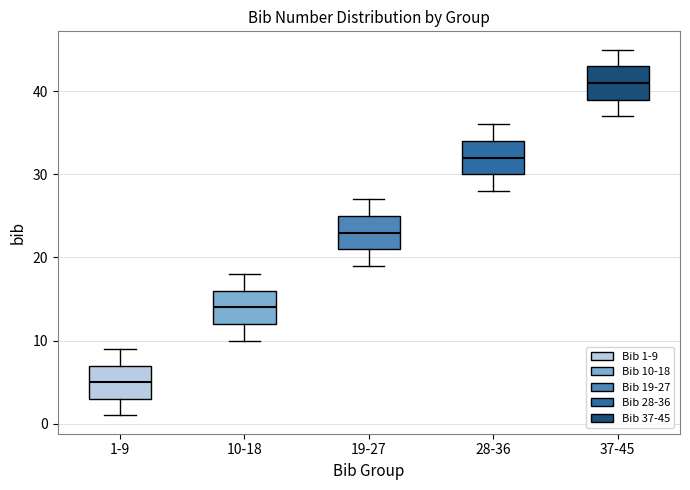

Which box has the lowest median line?

1-9